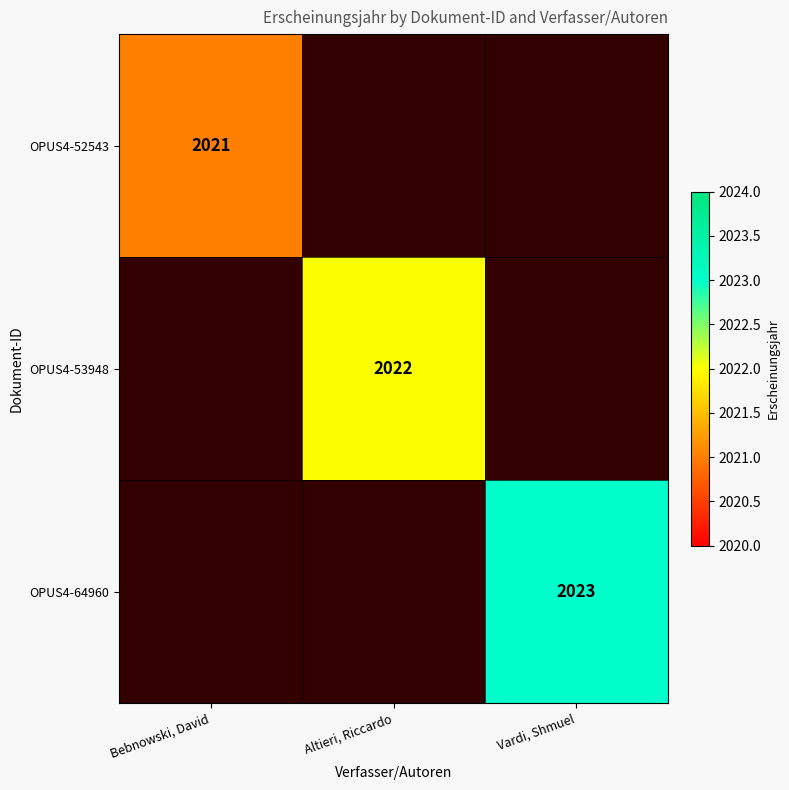

The value of OPUS4-64960 at Vardi, Shmuel is 2023. True or false?

True